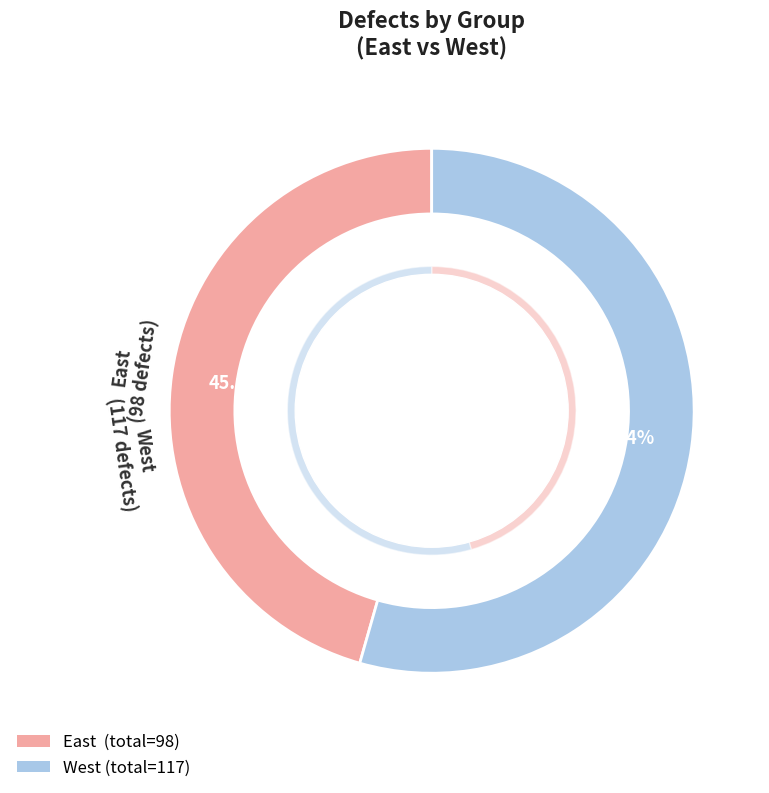

True or false: West accounts for 16% of the total.

False